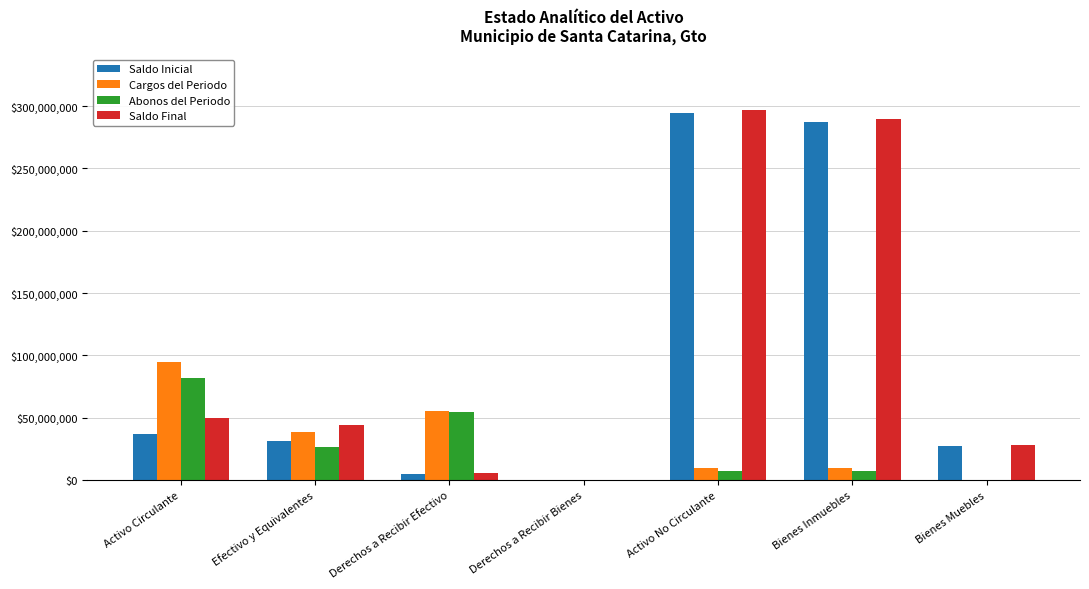

What is the difference between the Saldo Inicial values at Derechos a Recibir Efectivo and Activo No Circulante?

289244222.0